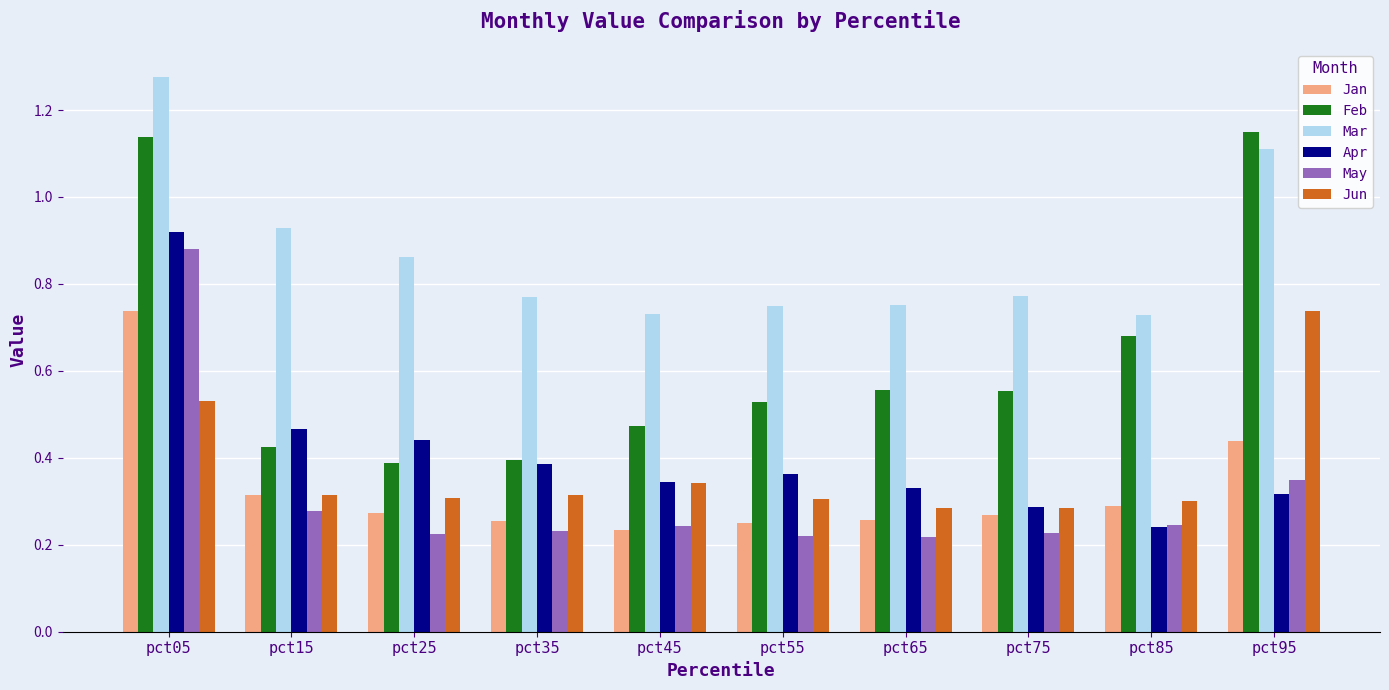

What is the sum of the Feb values at pct95 and pct45?

1.6